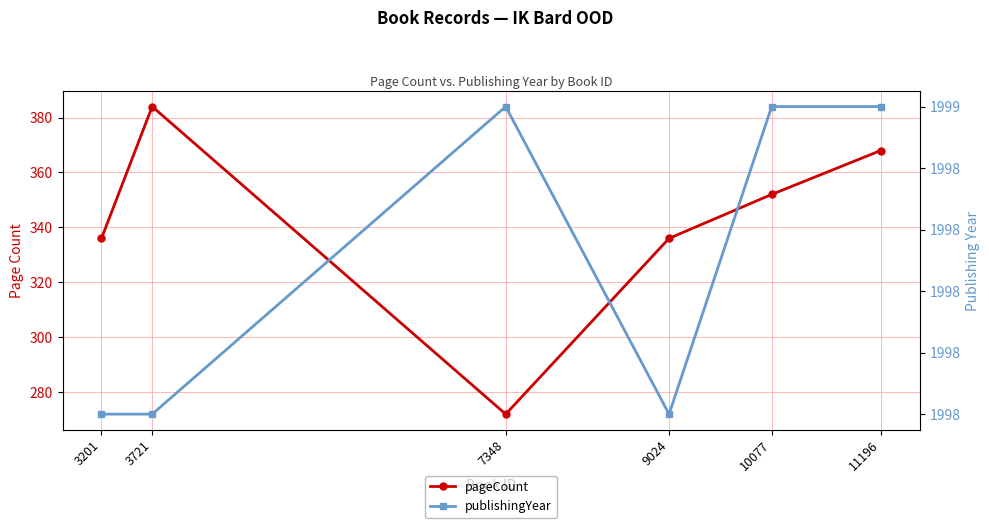

Reading left to right, extract all data points from this chart.

pageCount: 3201=336	3721=384	7348=272	9024=336	10077=352	11196=368
publishingYear: 3201=1998	3721=1998	7348=1999	9024=1998	10077=1999	11196=1999